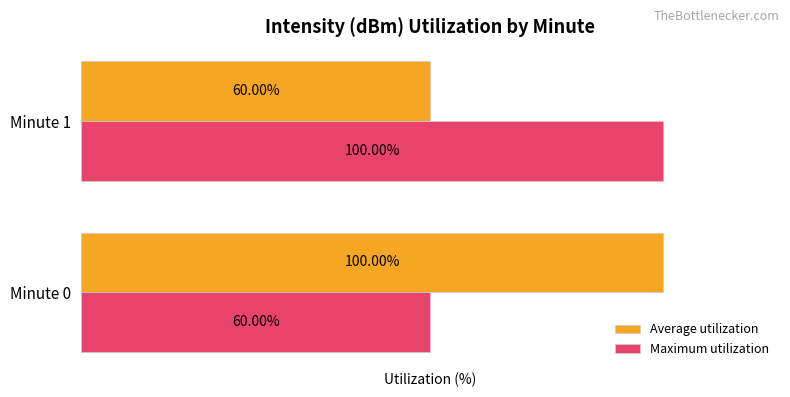

Is the value of Maximum utilization at Minute 1 greater than the value of Average utilization at Minute 1?

Yes